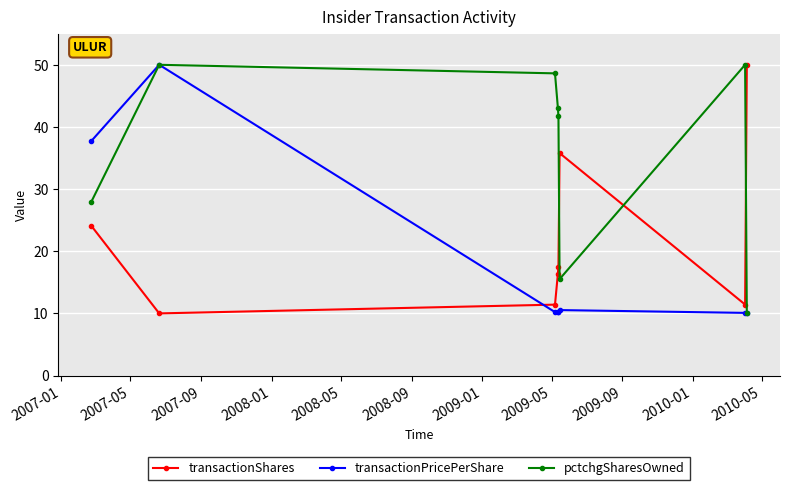

How many interior local valleys does the pctchgSharesOwned series have?

1